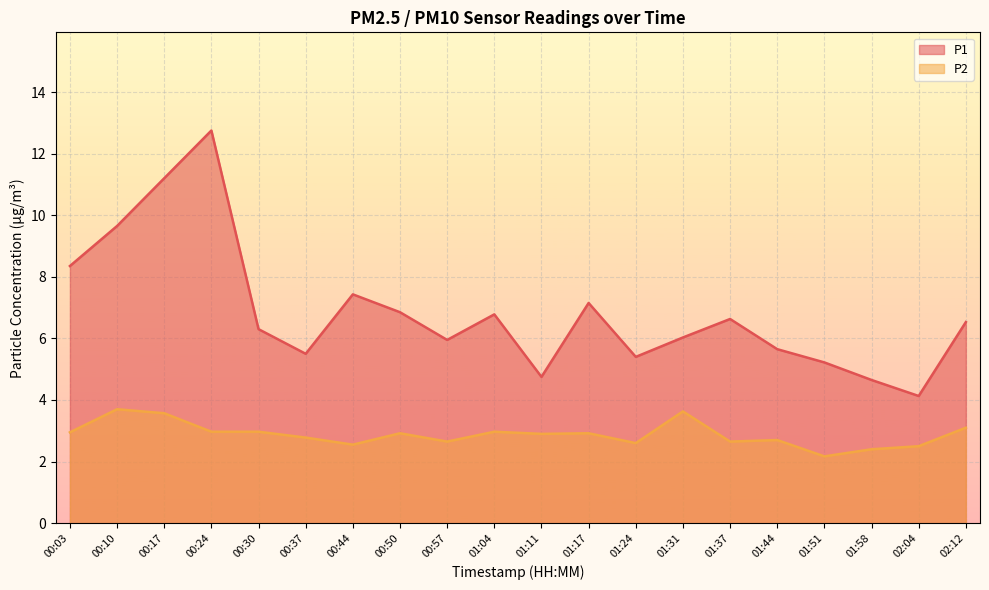

True or false: P2 and P1 cross at least once.

False